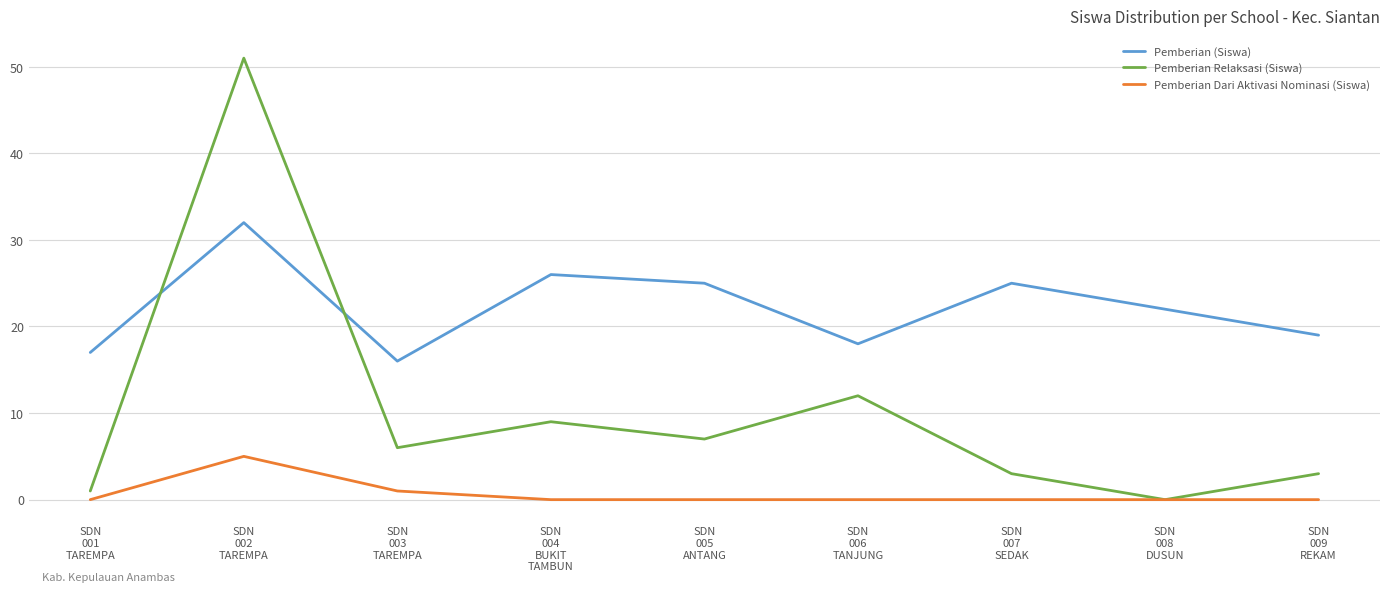

List the series in order of their peak value, lowest first.

Pemberian Dari Aktivasi Nominasi (Siswa), Pemberian (Siswa), Pemberian Relaksasi (Siswa)